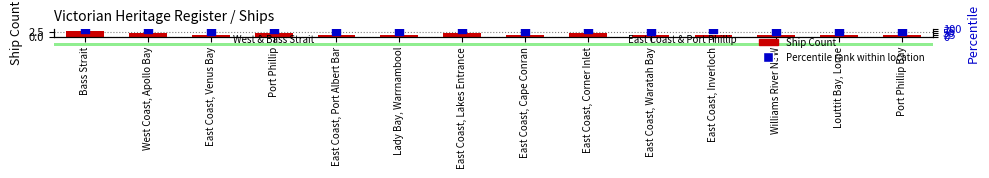

Which series contains the lowest Y value?

Ship Count